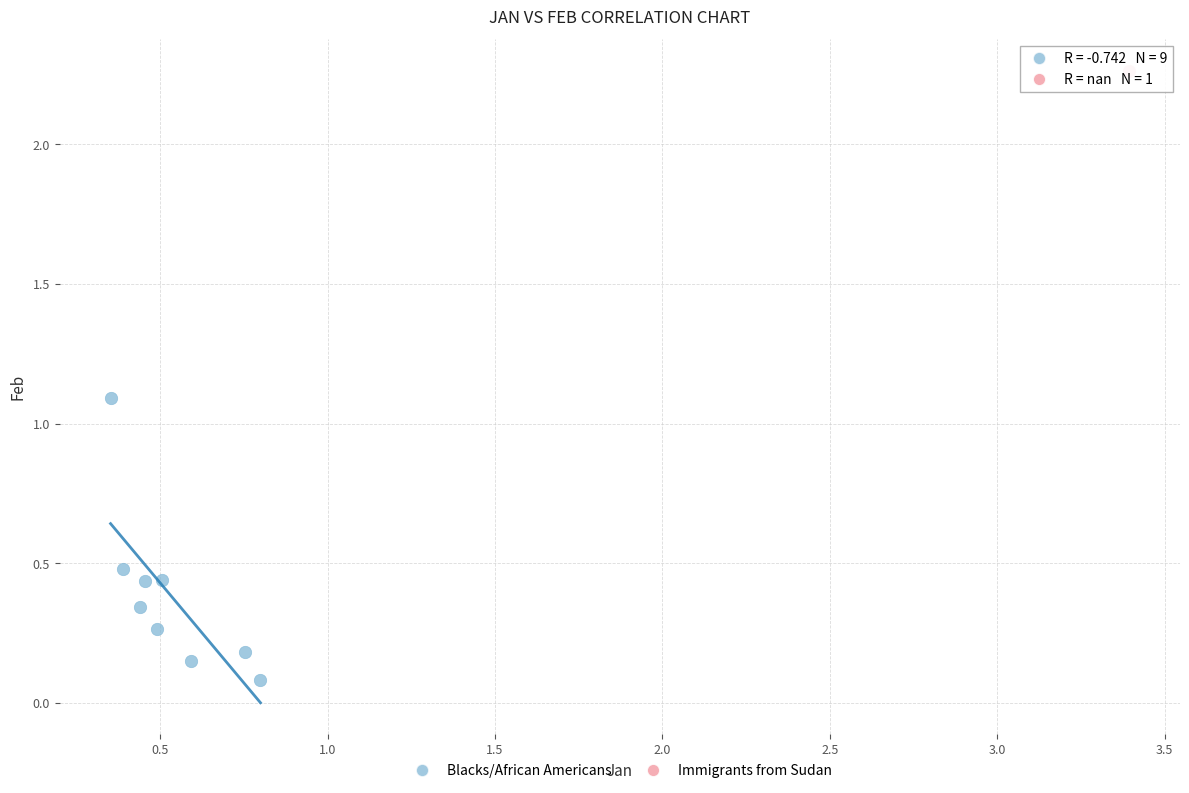

What are all the series names shown in the legend?

Blacks/African Americans, Immigrants from Sudan